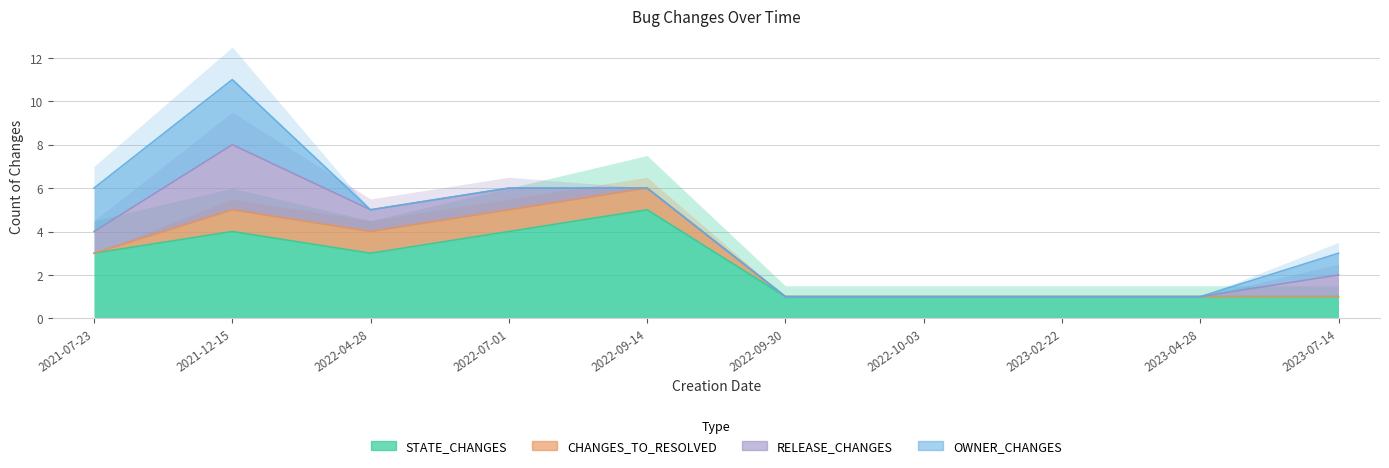

True or false: RELEASE_CHANGES and STATE_CHANGES cross at least once.

False